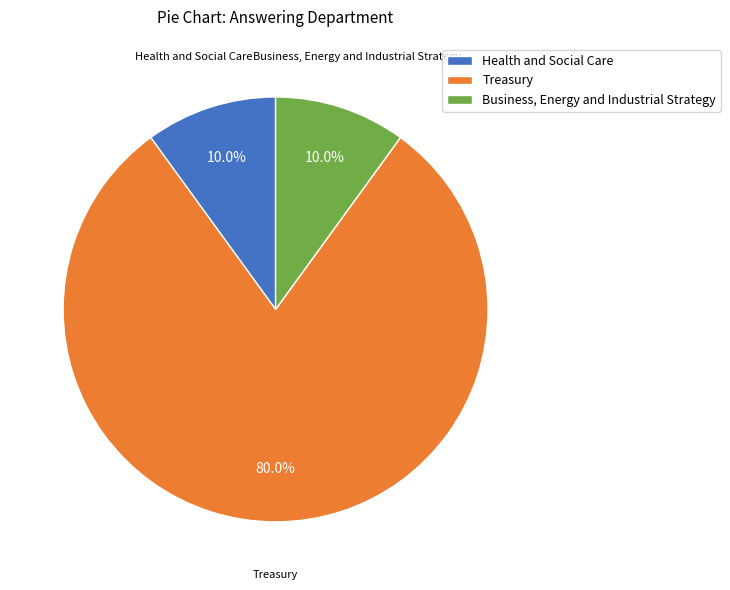

Which slice represents more than half of the pie?

Treasury